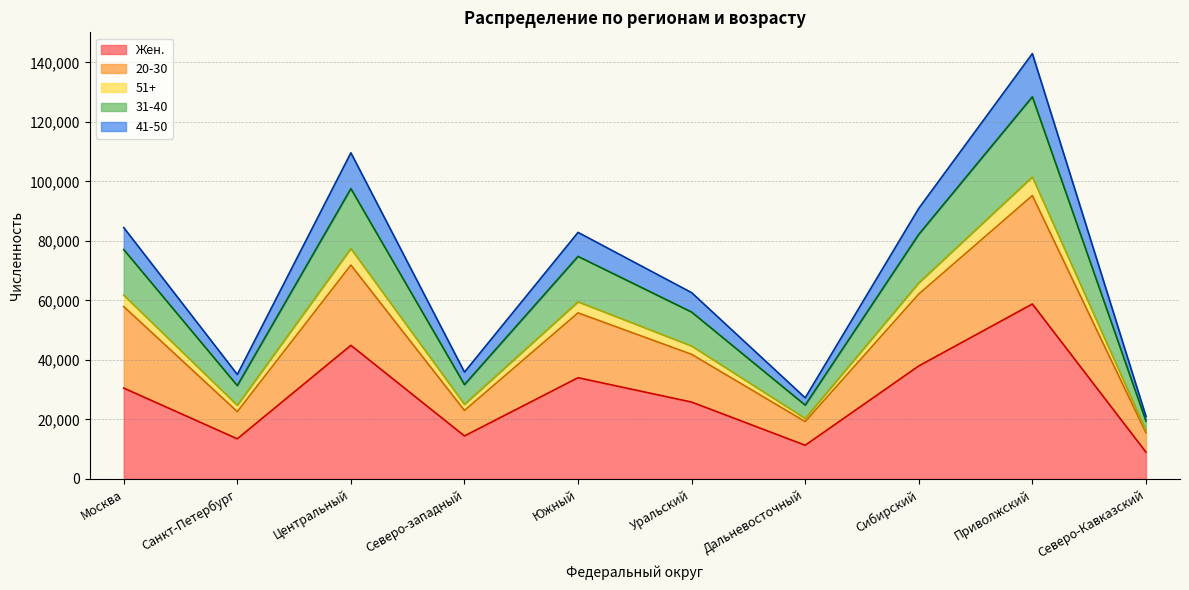

At which category is the sum across all series the highest?

Приволжский